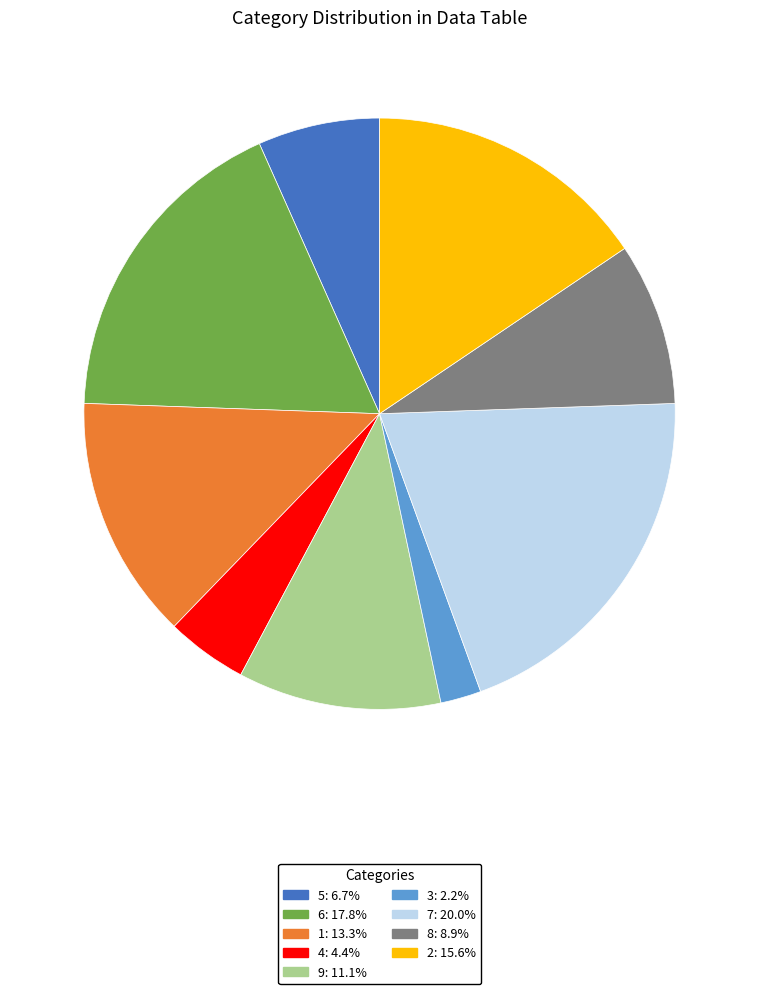

Does any single category account for the majority?

No